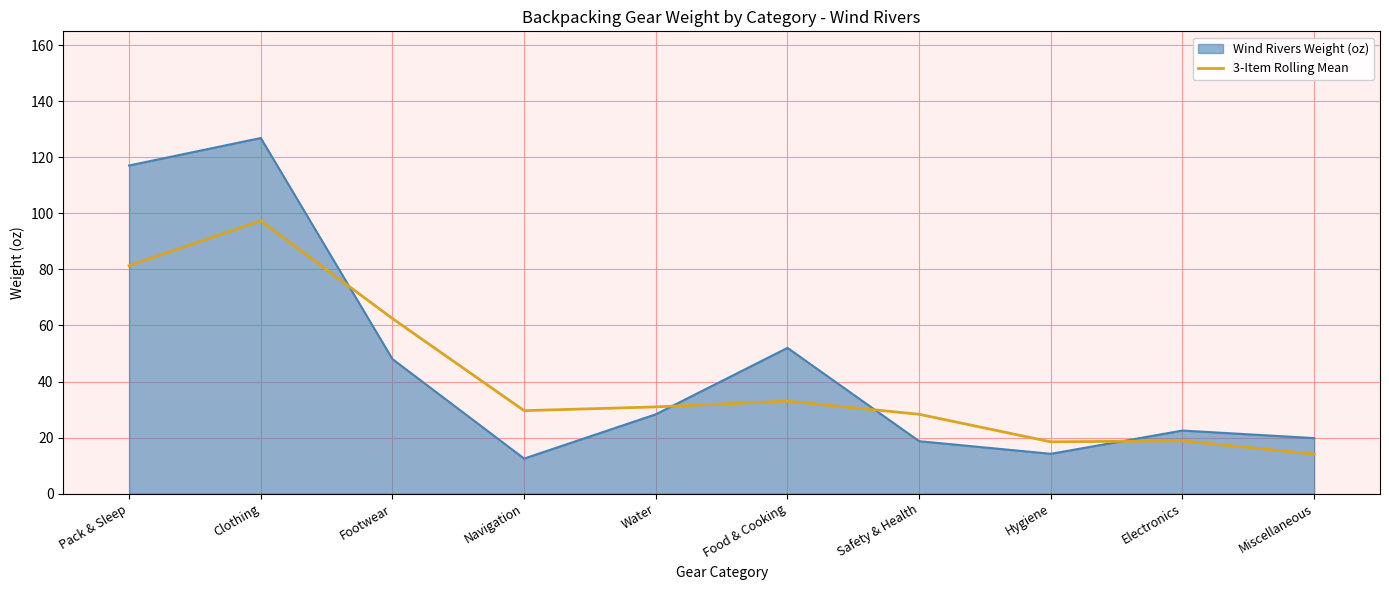

What position from the right is Pack & Sleep?

10